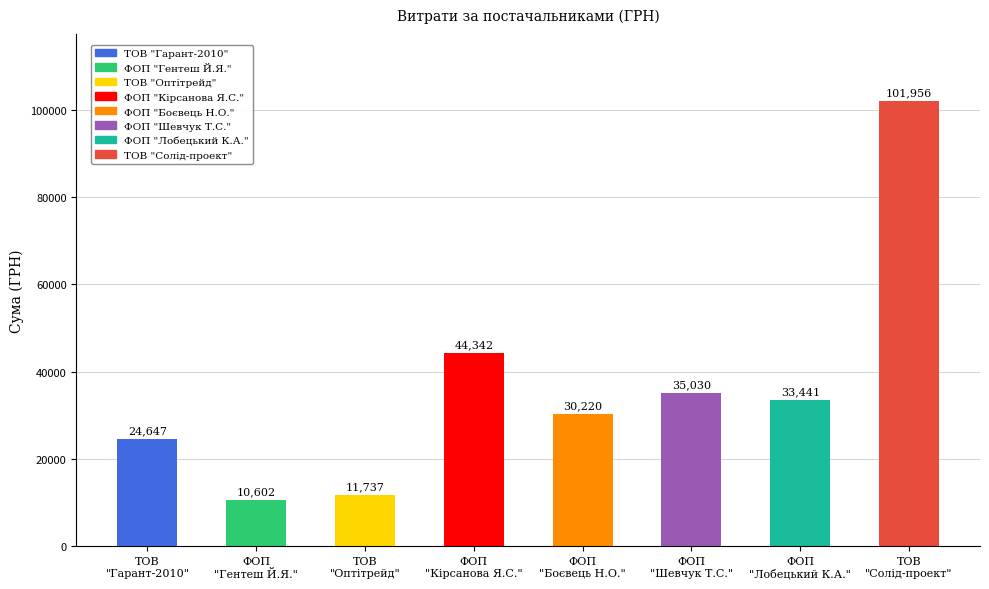

At which label is the value closest to 56279?

ФОП
"Кірсанова Я.С."